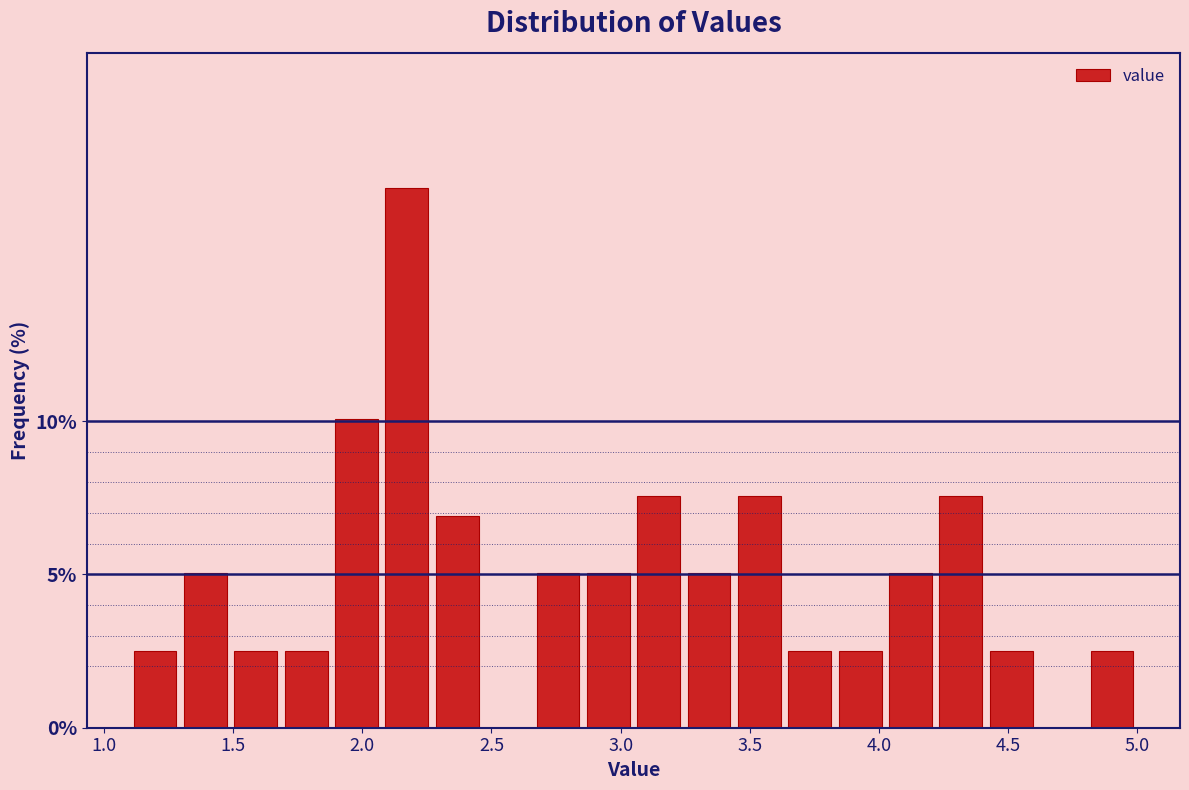

Around what value on the x-axis is the tallest bar? Give the approximate position of its centre, as read against the axis.

2.15